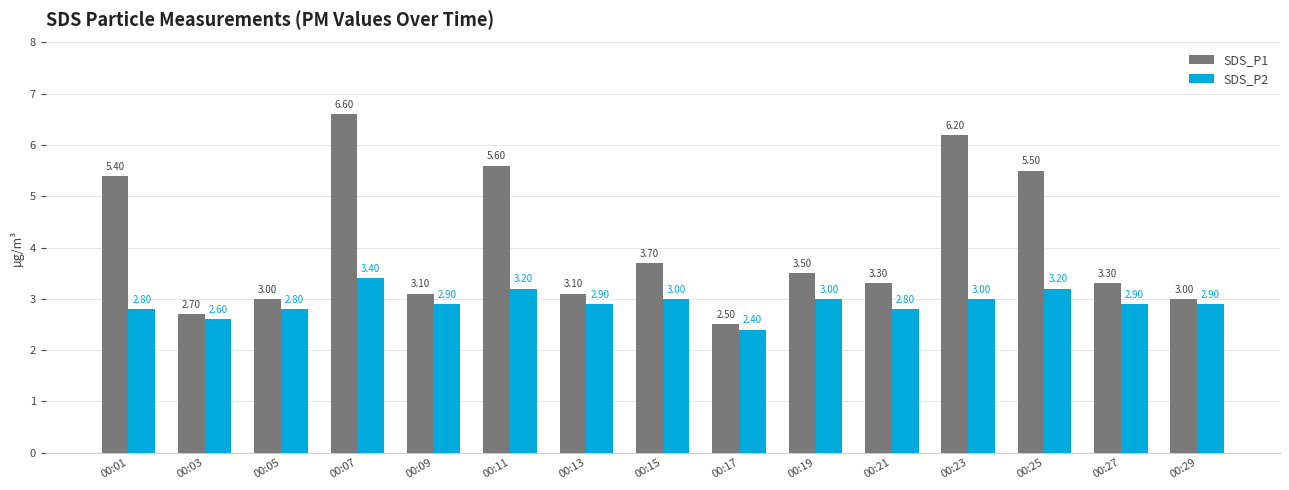

What value does the SDS_P1 series have at 00:01?

5.4